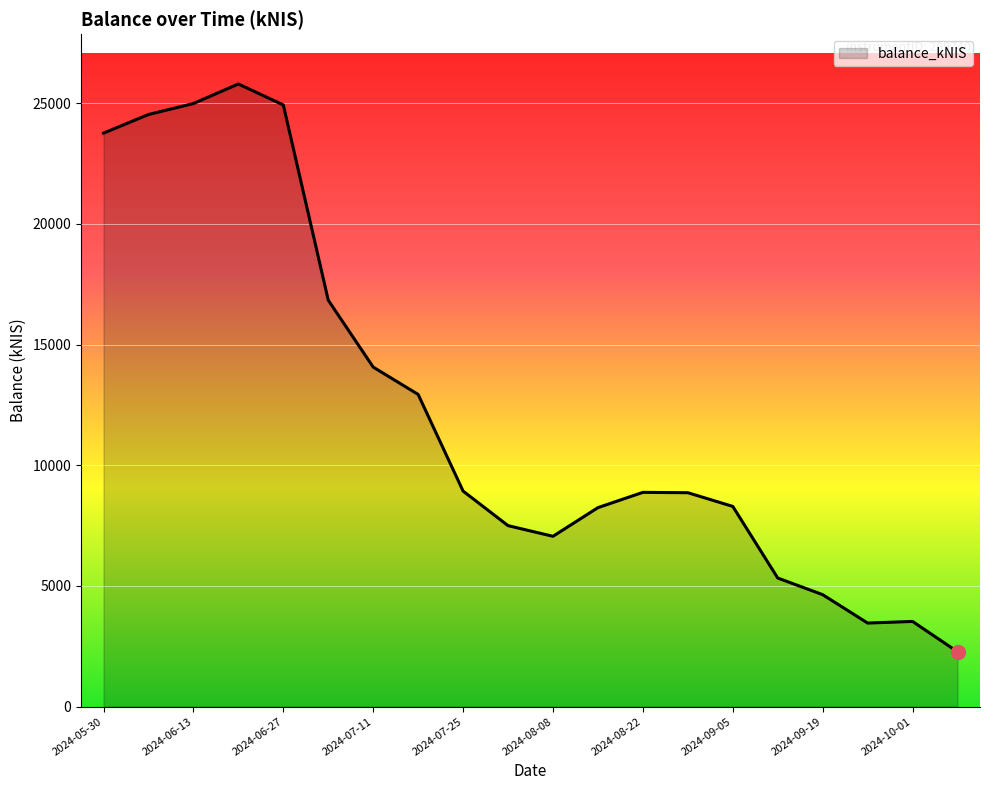

What is the greatest value displayed?

25796.2